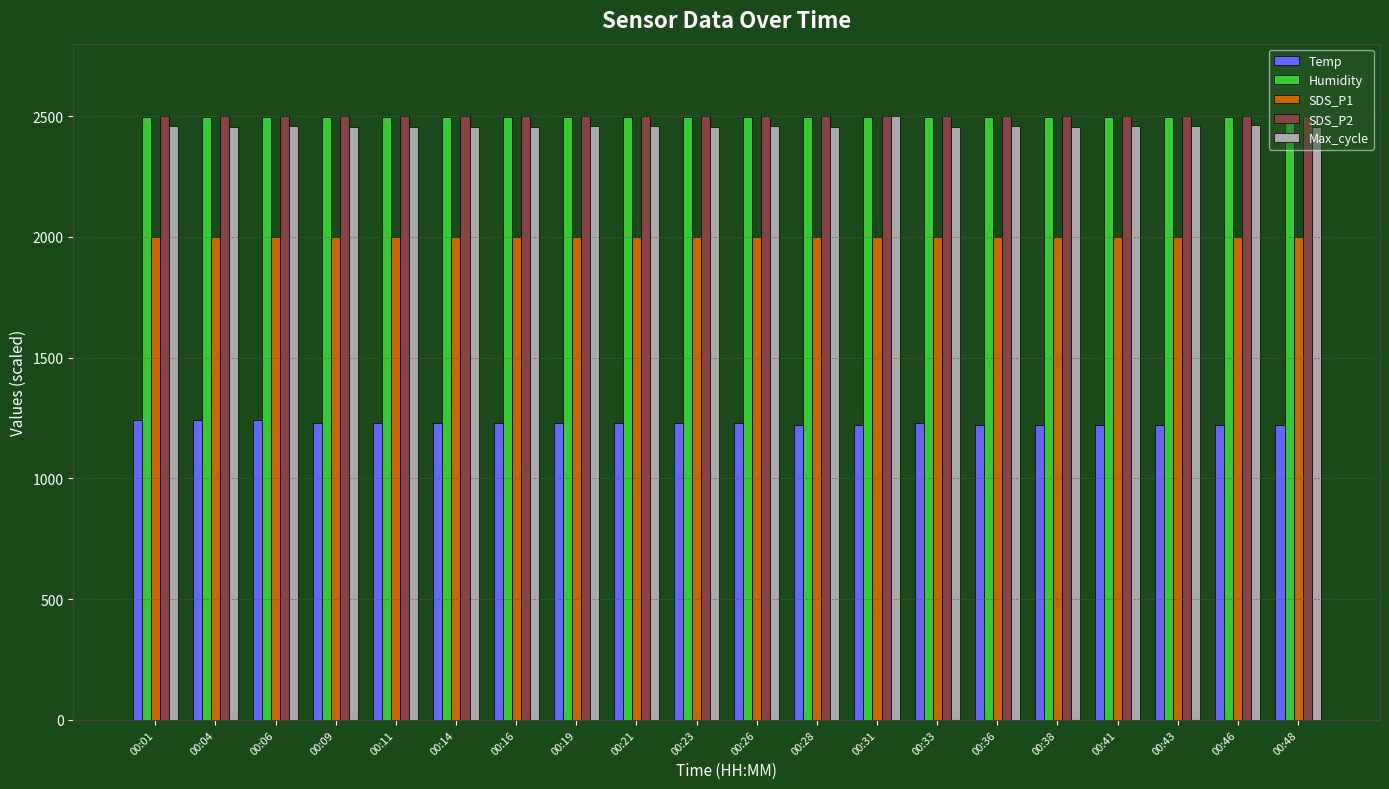

What is the value of the SDS_P1 bar at the 14th from the left?

1999.9